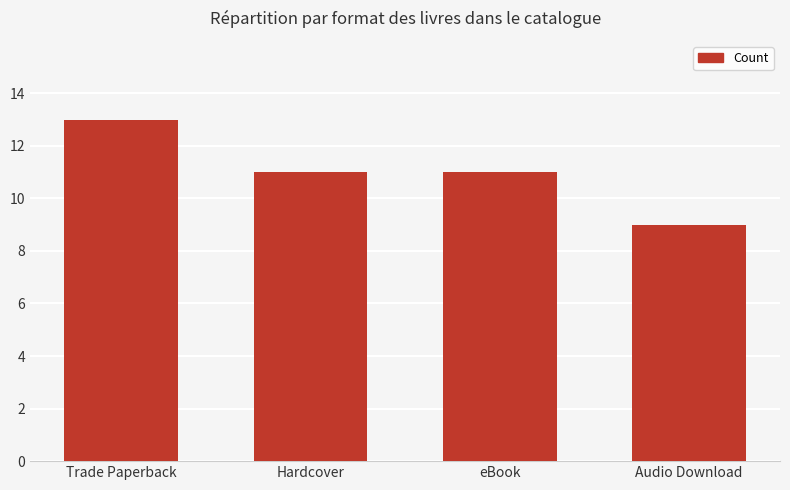

What is the approximate value at Hardcover?

11